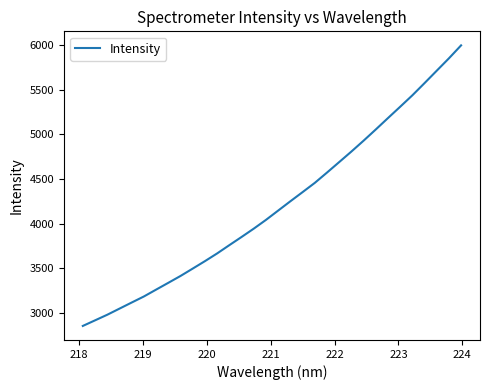

What is the difference between the second highest and minimum values?

3003.7